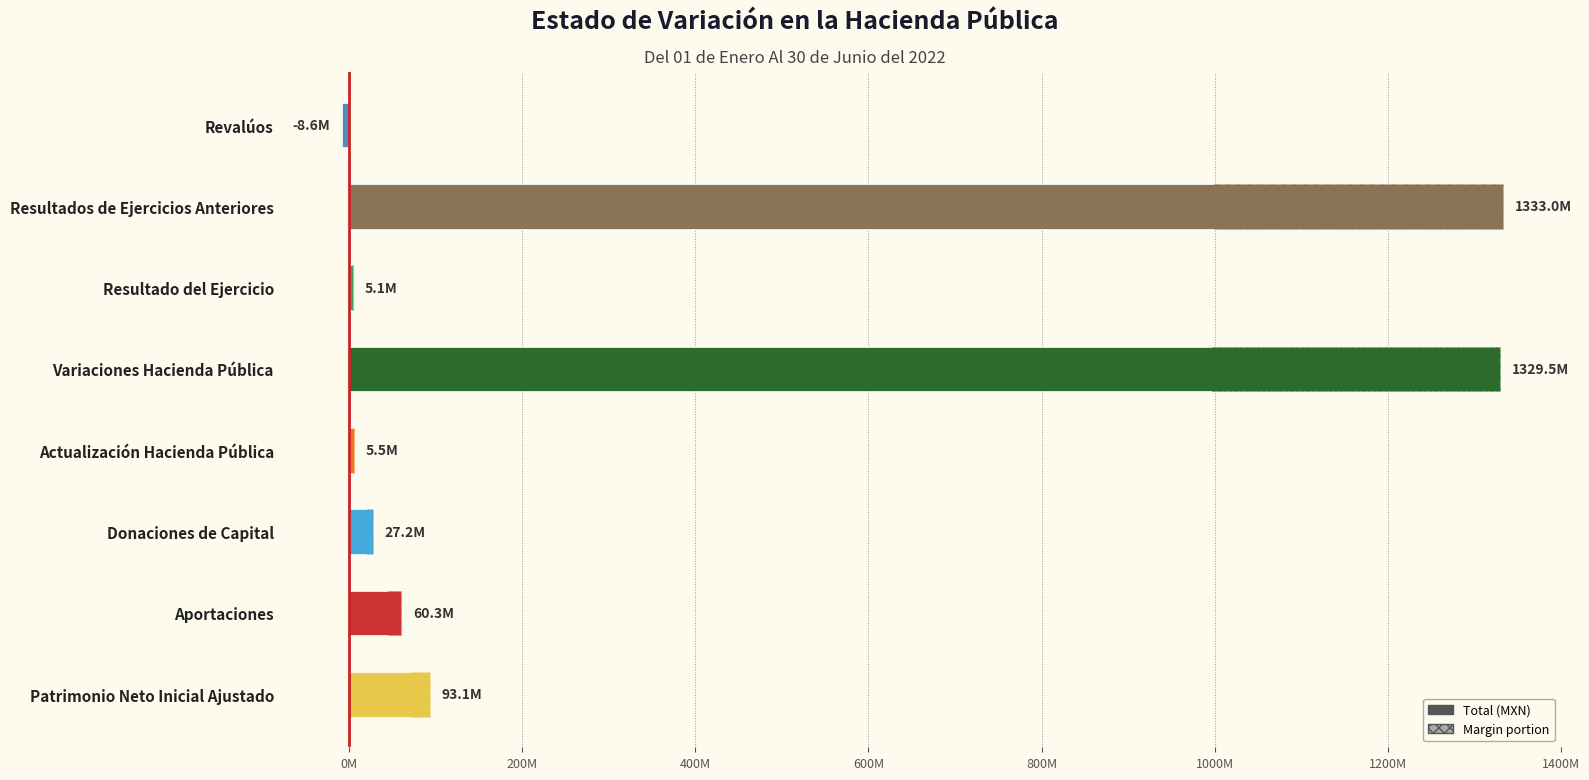

What is the difference between the maximum and second lowest values?

1327907718.7